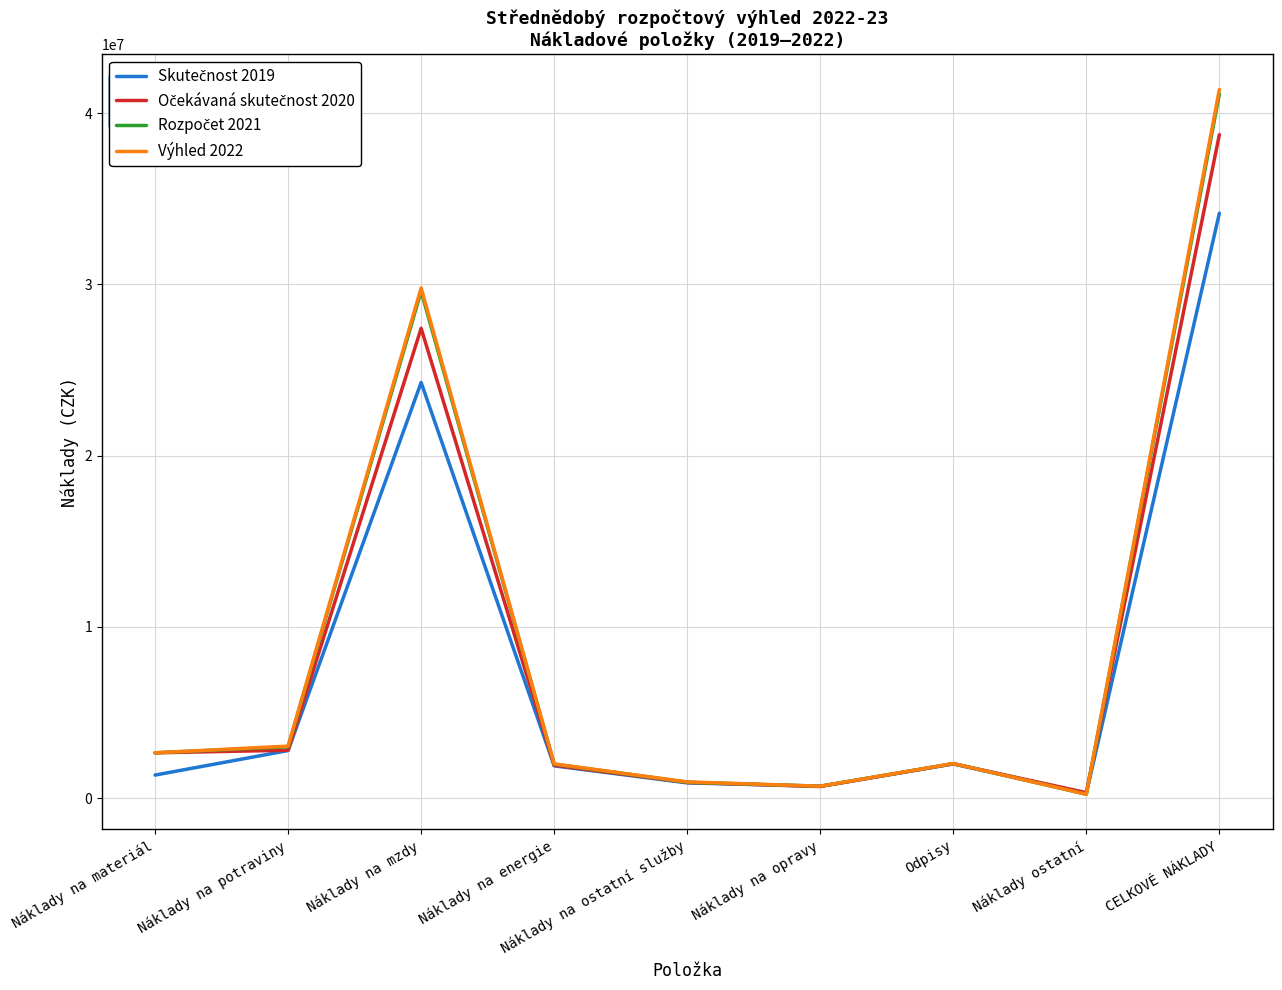

Which category has the highest value across all series?

CELKOVÉ NÁKLADY